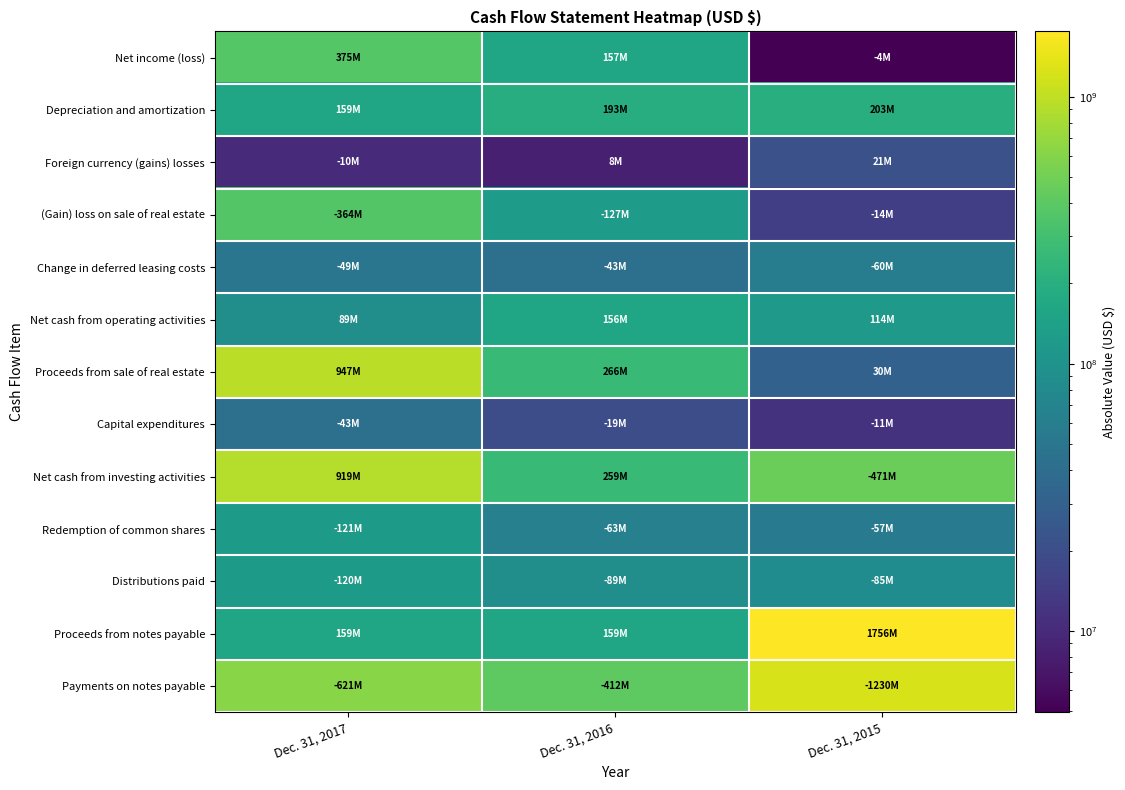

How many categories are shown in the chart?

3